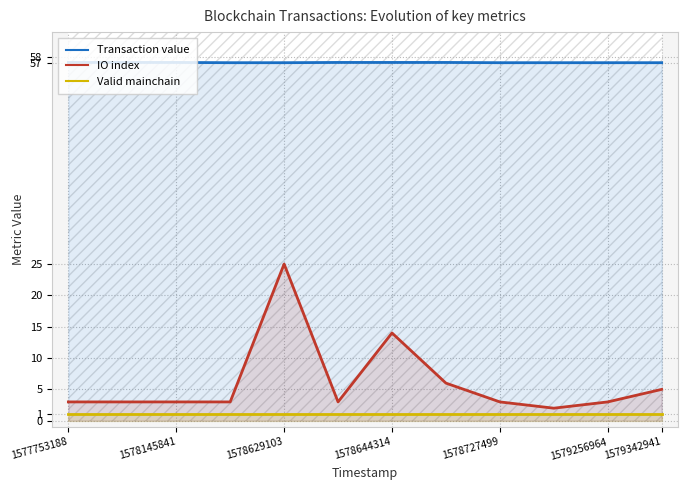

Is the value of IO index at 1578727499 greater than the value of Transaction value at 1578644314?

No